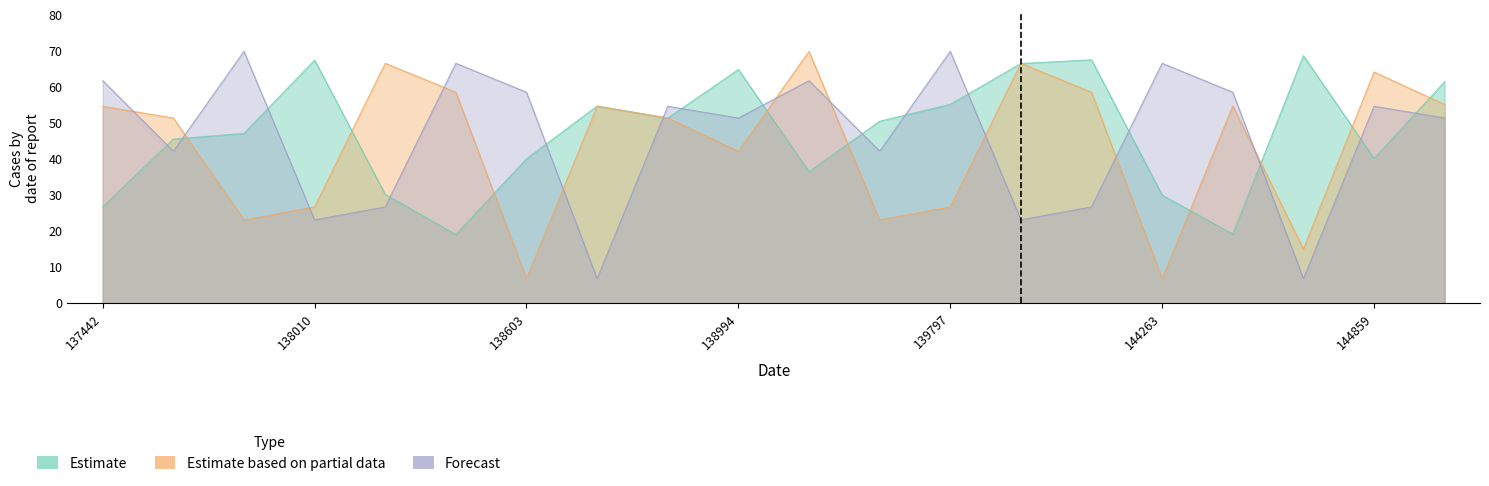

At which label does Estimate based on partial data reach its peak?

139009